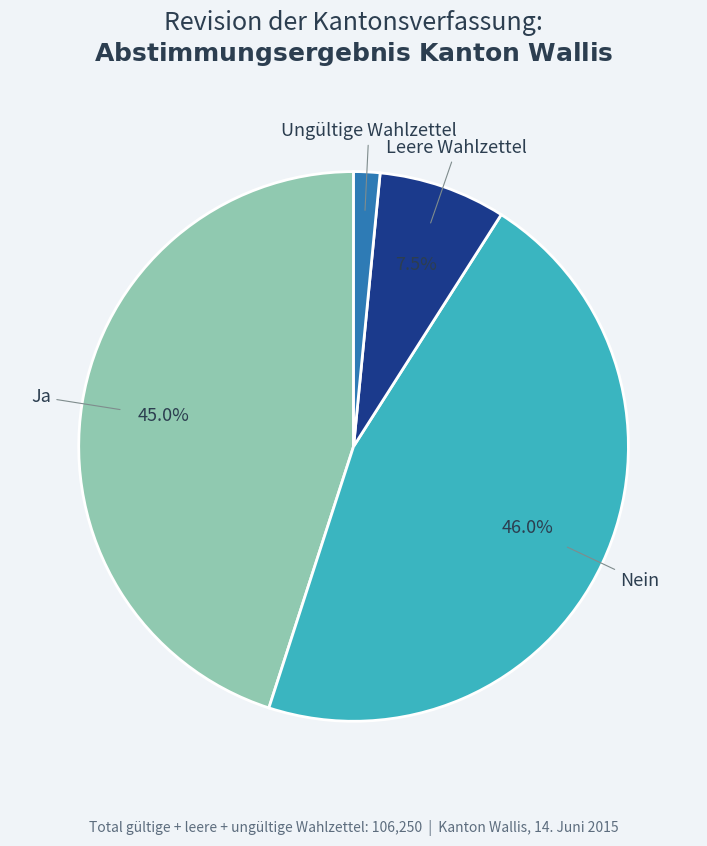

To the nearest percent, what portion does Ja represent?

45%